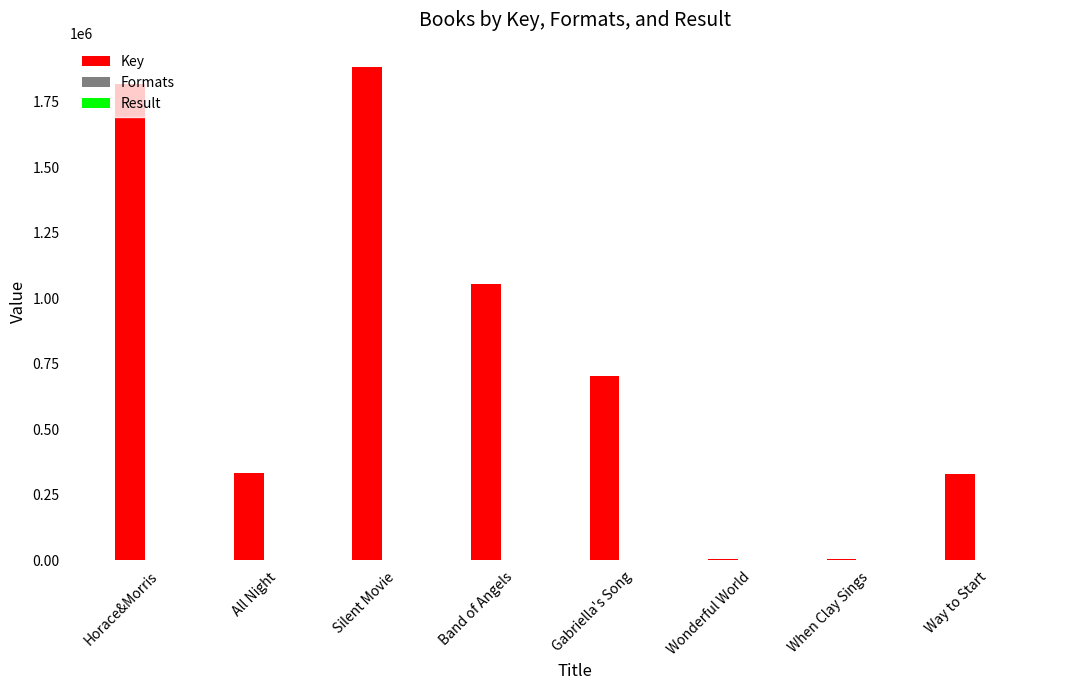

Which series has the largest range (max minus min)?

Key